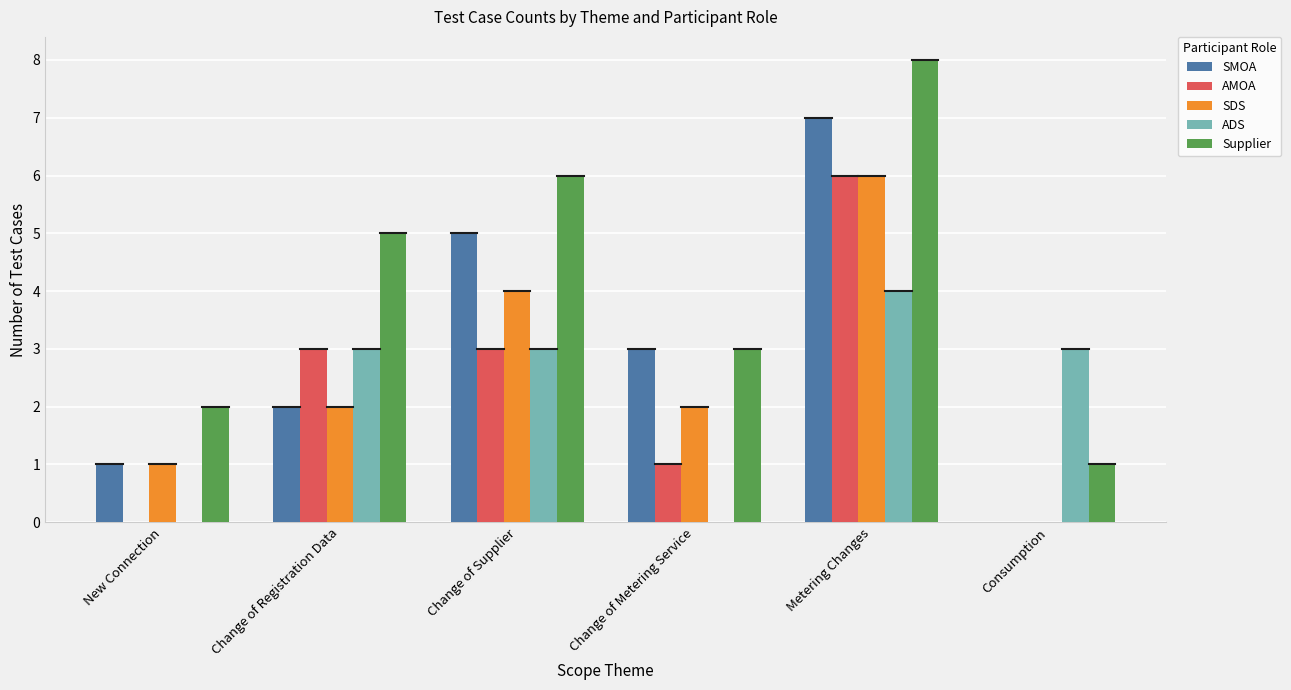

What is the total value across all series at Change of Registration Data?

15